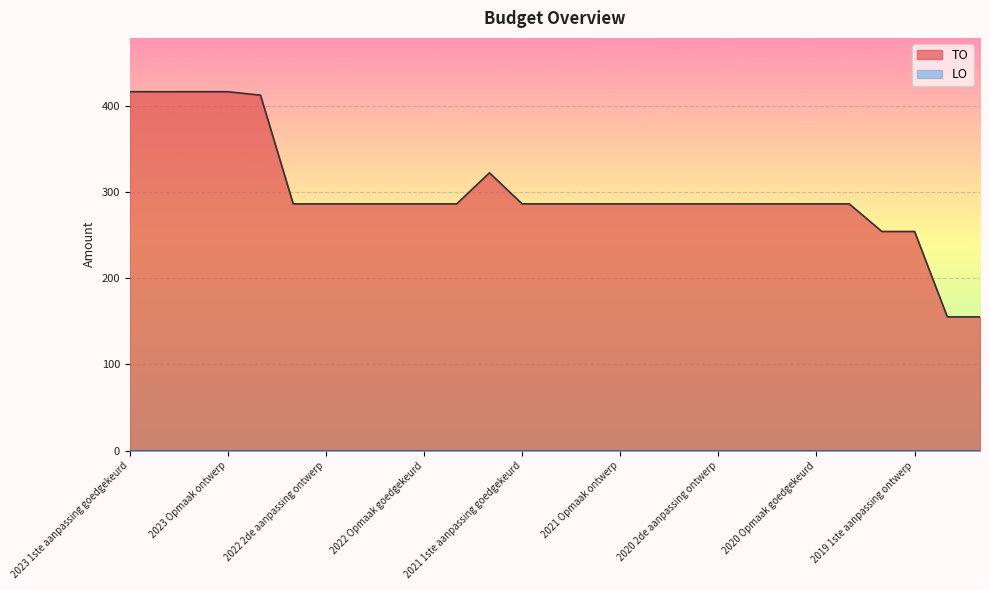

How many lines are shown in the chart?

1